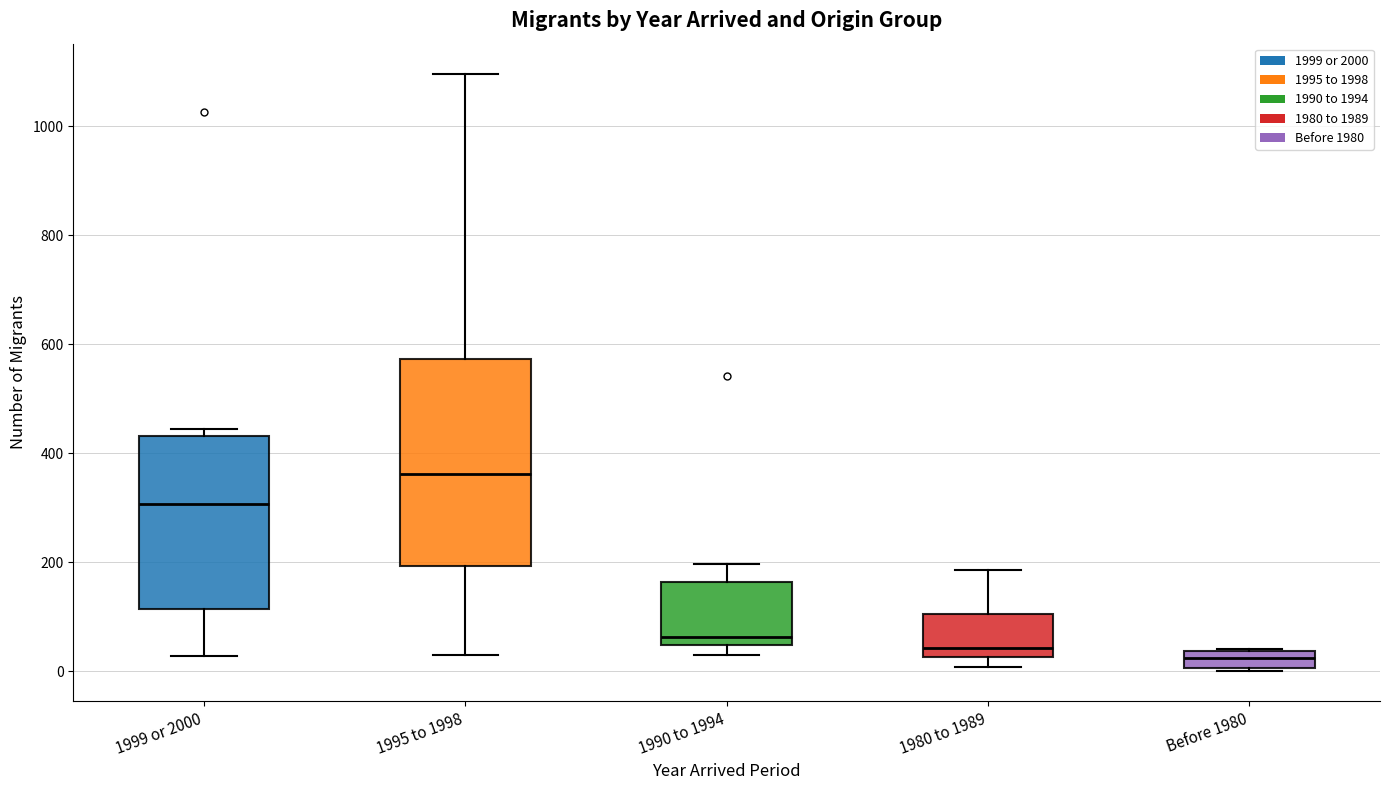

Reading left to right, read every box against the y-axis: the position of its median line, the range the box covers, and the ends of its whiskers. The values are not printed on the chart, so give them approximately, as read against the axis.

1999 or 2000: median 300, box 120 to 440, whiskers 20 to 440 (just above the box's upper edge)
1995 to 1998: median 360, box 200 to 580, whiskers 40 to 1100
1990 to 1994: median 60, box 40 to 160, whiskers 20 to 200
1980 to 1989: median 40, box 20 to 100, whiskers 0 to 180
Before 1980: median 20, box 0 to 40, whiskers 0 to 40